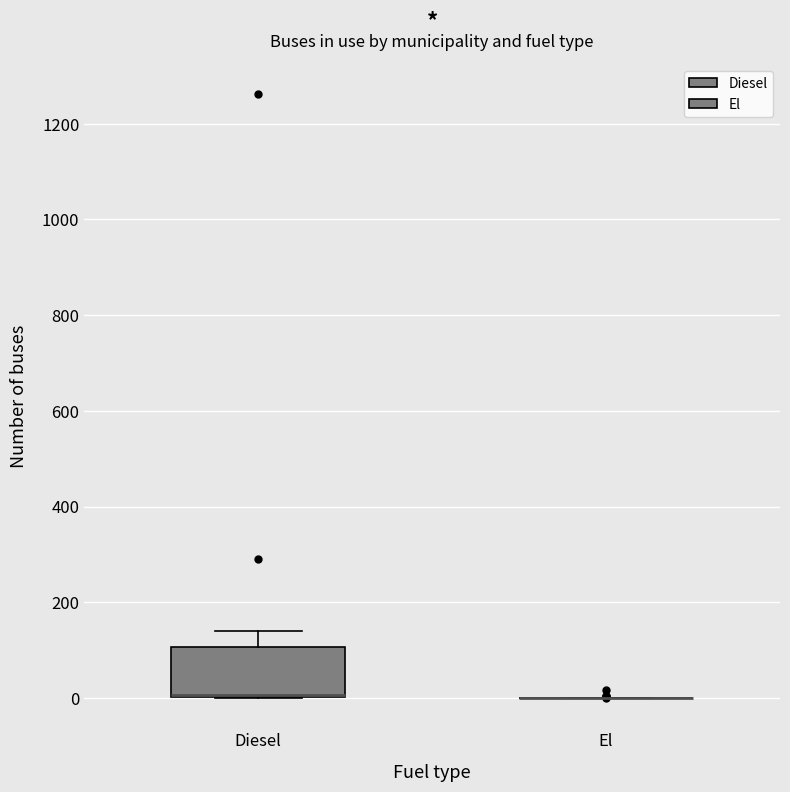

Reading left to right, transcribe this box plot: for each box, give where its median line is, the range the box spans, and where its two whiskers end, as read against the y-axis. The values are not printed on the chart, so give them approximately, as read against the axis.

Diesel: median 0 (drawn on the box's lower edge), box 0 to 100, whiskers 0 to 140
El: box collapsed to a line at 0, whiskers 0 to 0